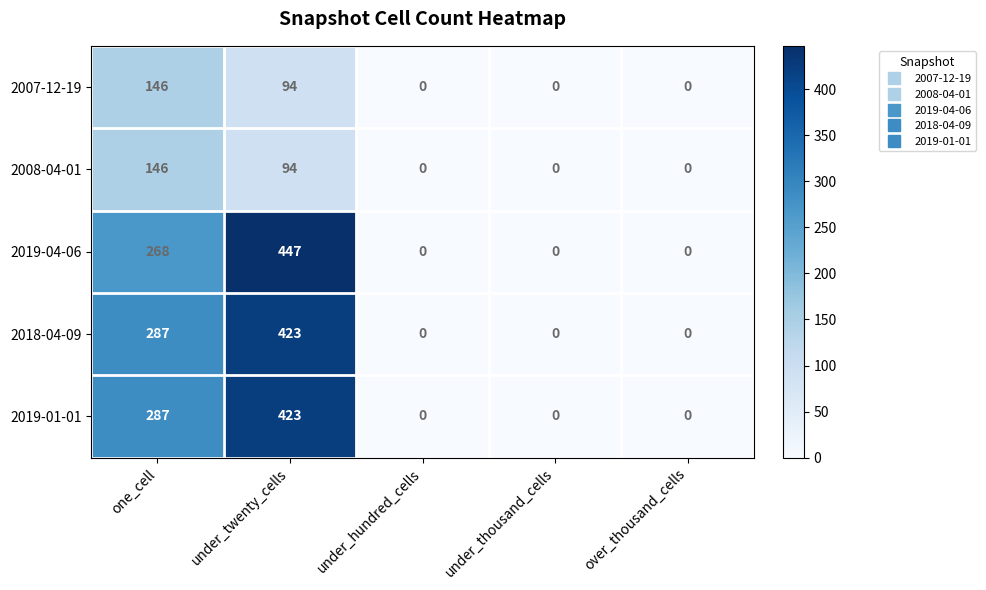

Reading right to left, extract all data points from this chart.

2007-12-19: over_thousand_cells=0	under_thousand_cells=0	under_hundred_cells=0	under_twenty_cells=94	one_cell=146
2008-04-01: over_thousand_cells=0	under_thousand_cells=0	under_hundred_cells=0	under_twenty_cells=94	one_cell=146
2019-04-06: over_thousand_cells=0	under_thousand_cells=0	under_hundred_cells=0	under_twenty_cells=447	one_cell=268
2018-04-09: over_thousand_cells=0	under_thousand_cells=0	under_hundred_cells=0	under_twenty_cells=423	one_cell=287
2019-01-01: over_thousand_cells=0	under_thousand_cells=0	under_hundred_cells=0	under_twenty_cells=423	one_cell=287